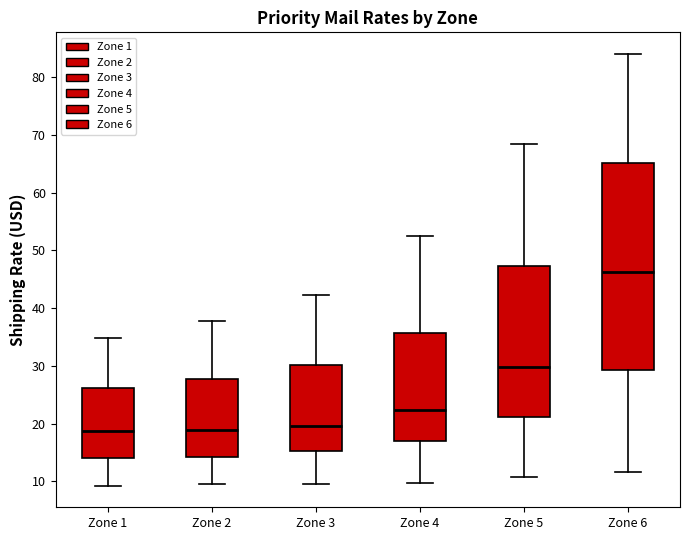

Which box is the tallest, from its lower edge to its upper edge?

Zone 6